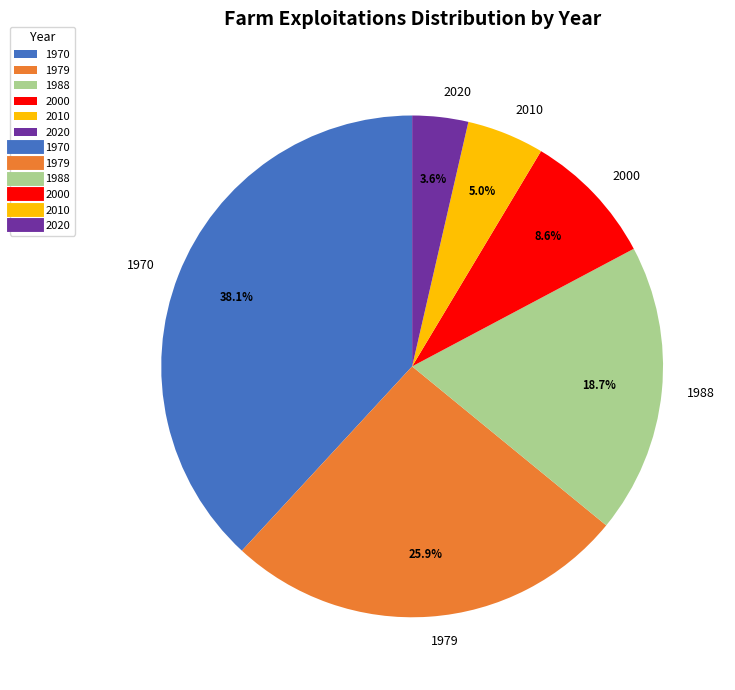

To the nearest percent, what is the difference between the 1979 and 2000 slice percentages?

17%